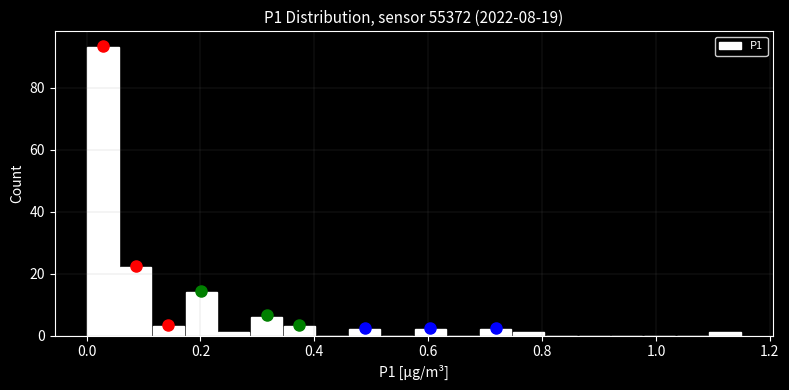

Around what value on the x-axis is the tallest bar? Give the approximate position of its centre, as read against the axis.

0.02